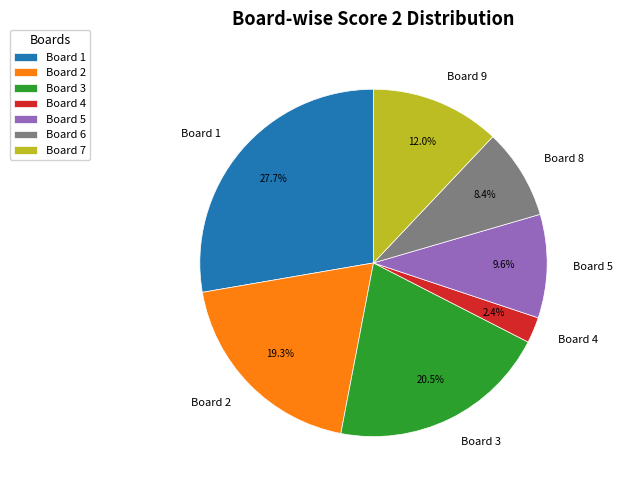

How many slices are in this pie chart?

7